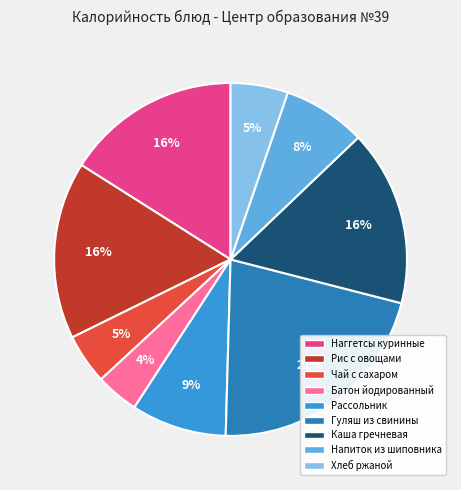

How many slices are in this pie chart?

9